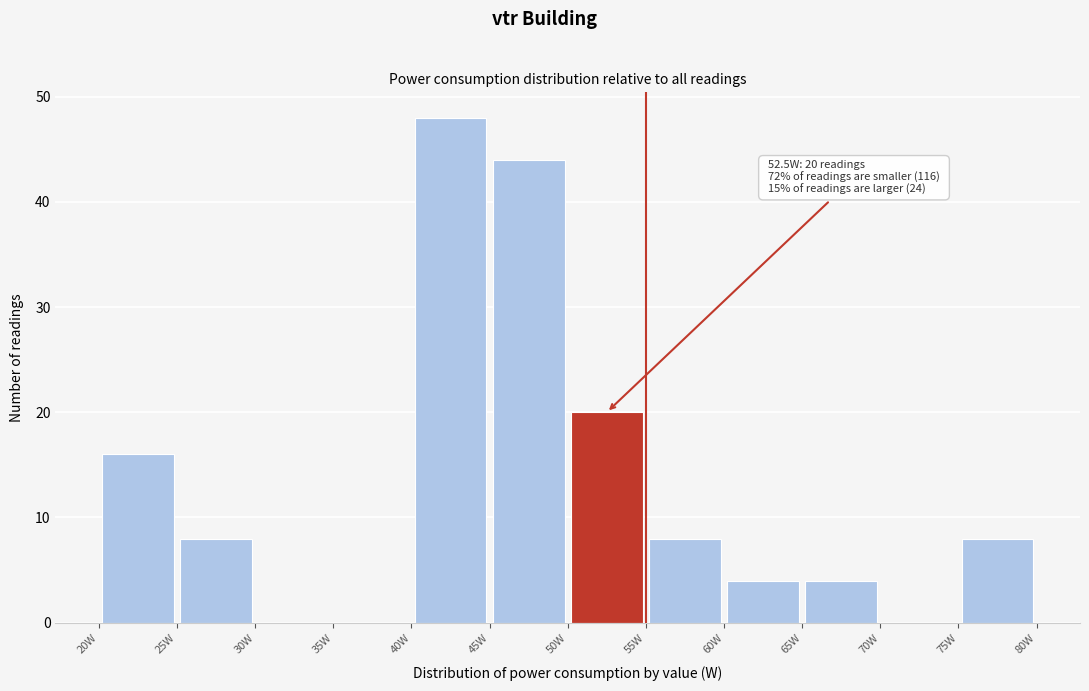

Which range on the x-axis has the tallest bar?

40 to 45